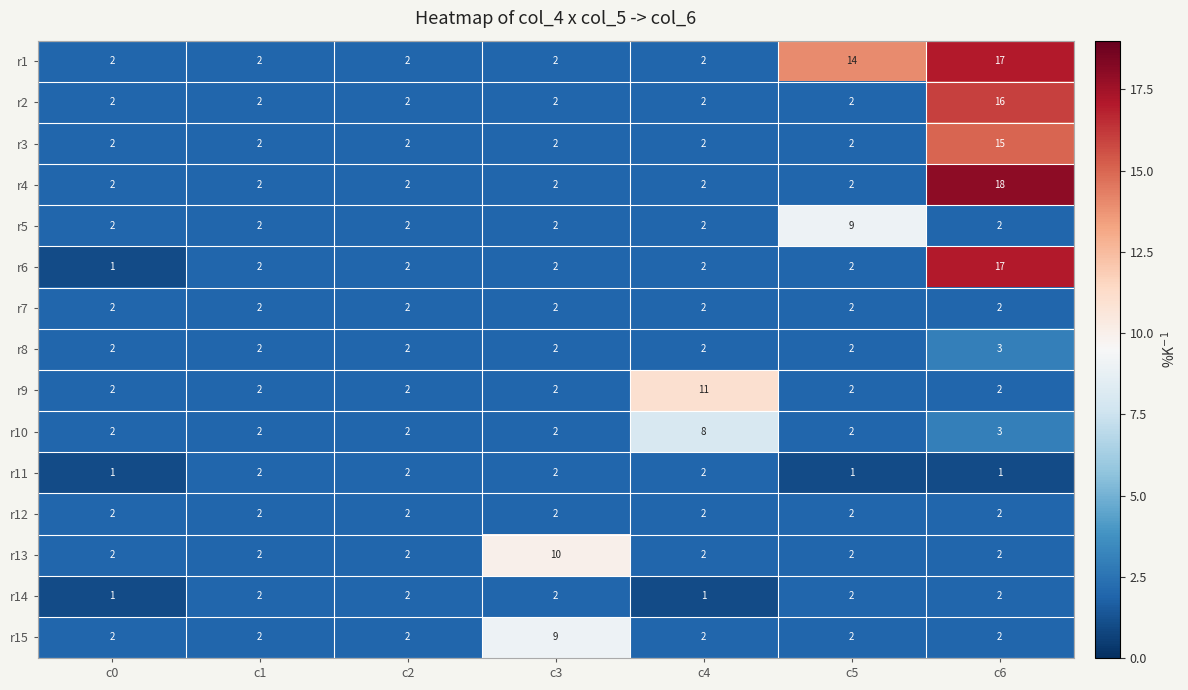

What is the maximum value shown in the chart?

18